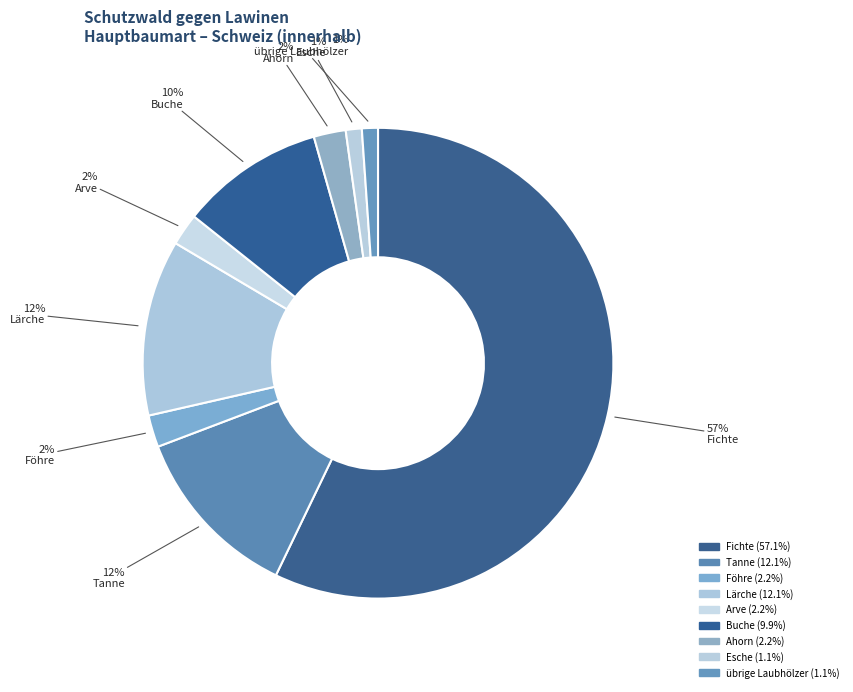

Count the number of slices in the pie.

9